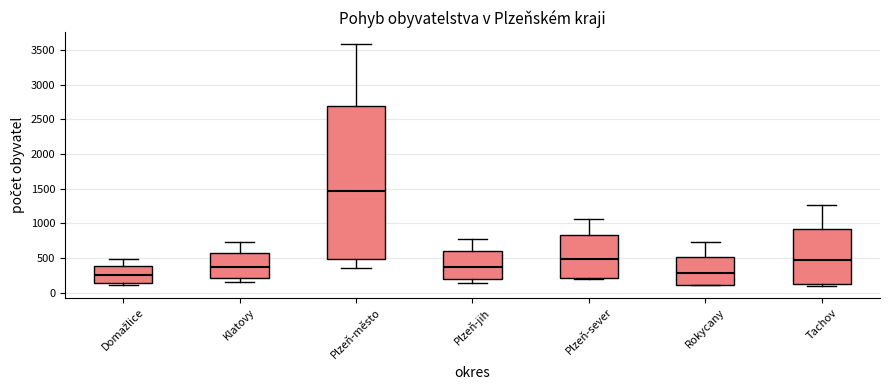

Where is the lower edge of the box for Domažlice on the y-axis? The values are not printed on the chart, so give them approximately, as read against the axis.

150